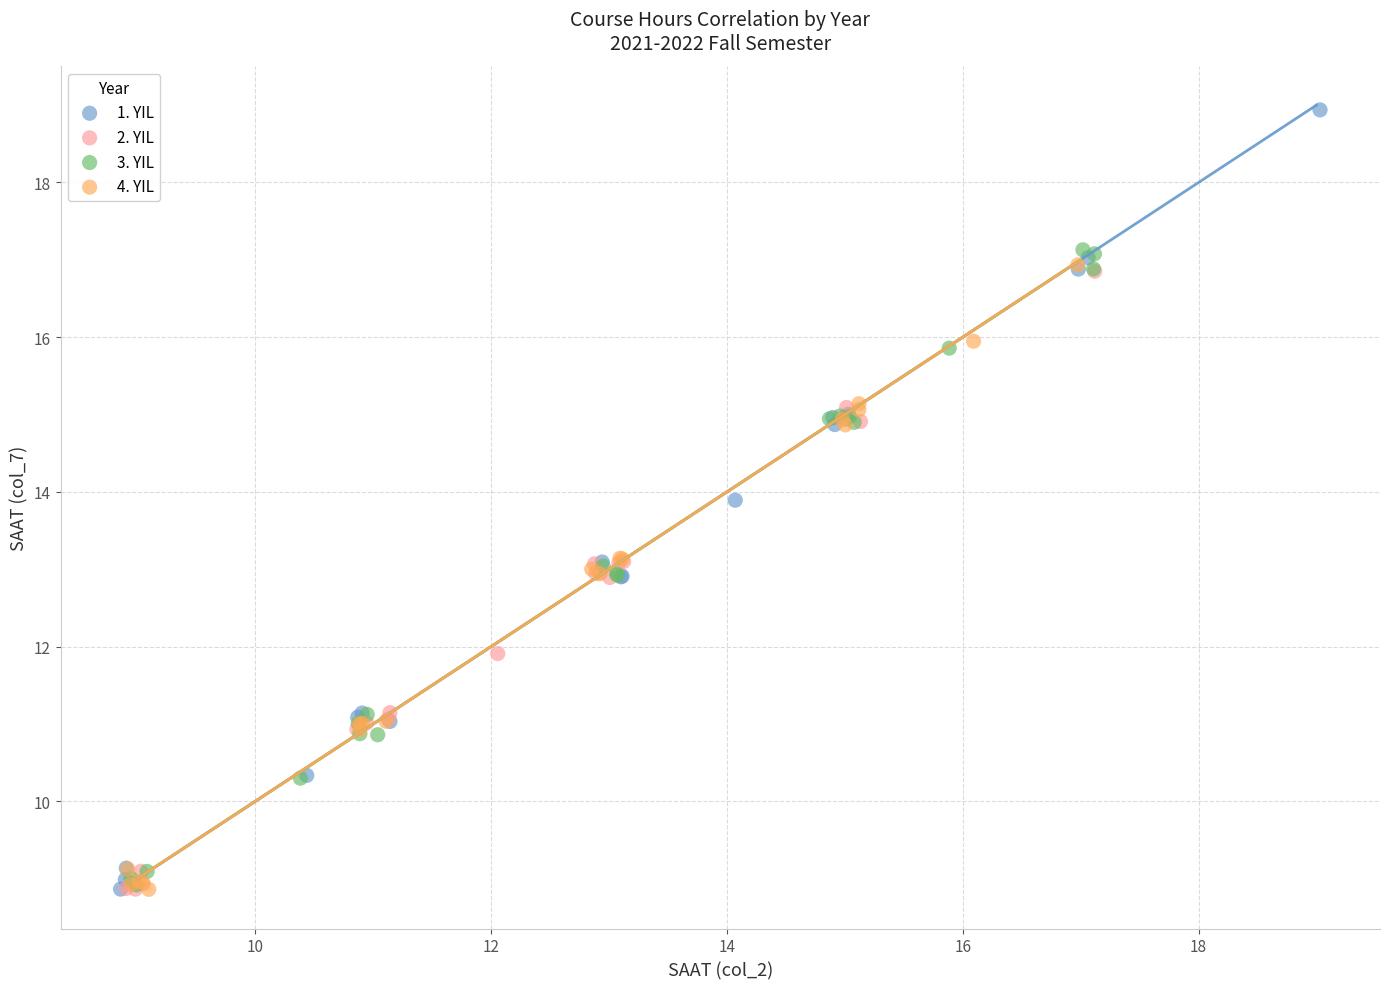

Which series has the largest Y range (max minus min)?

1. YIL